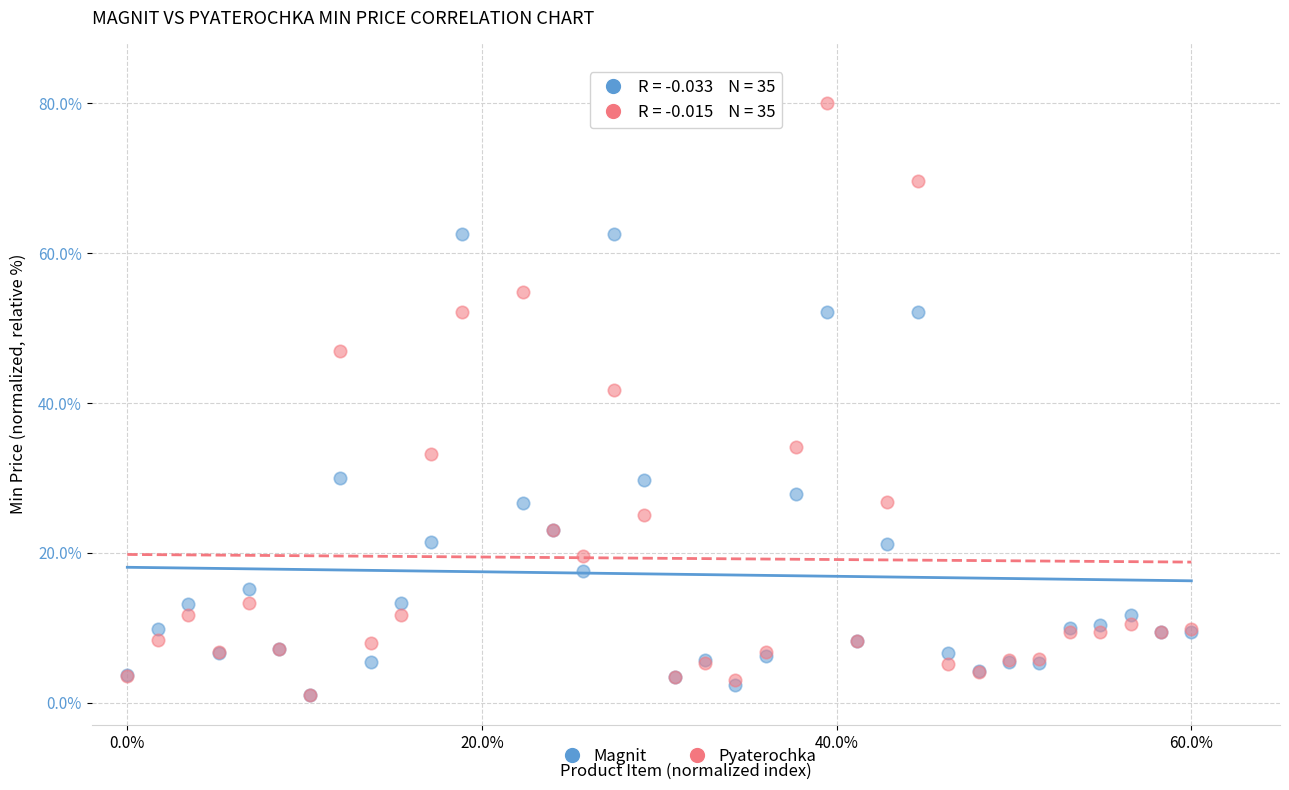

Across all series, what Y value is closest to 40?

41.7